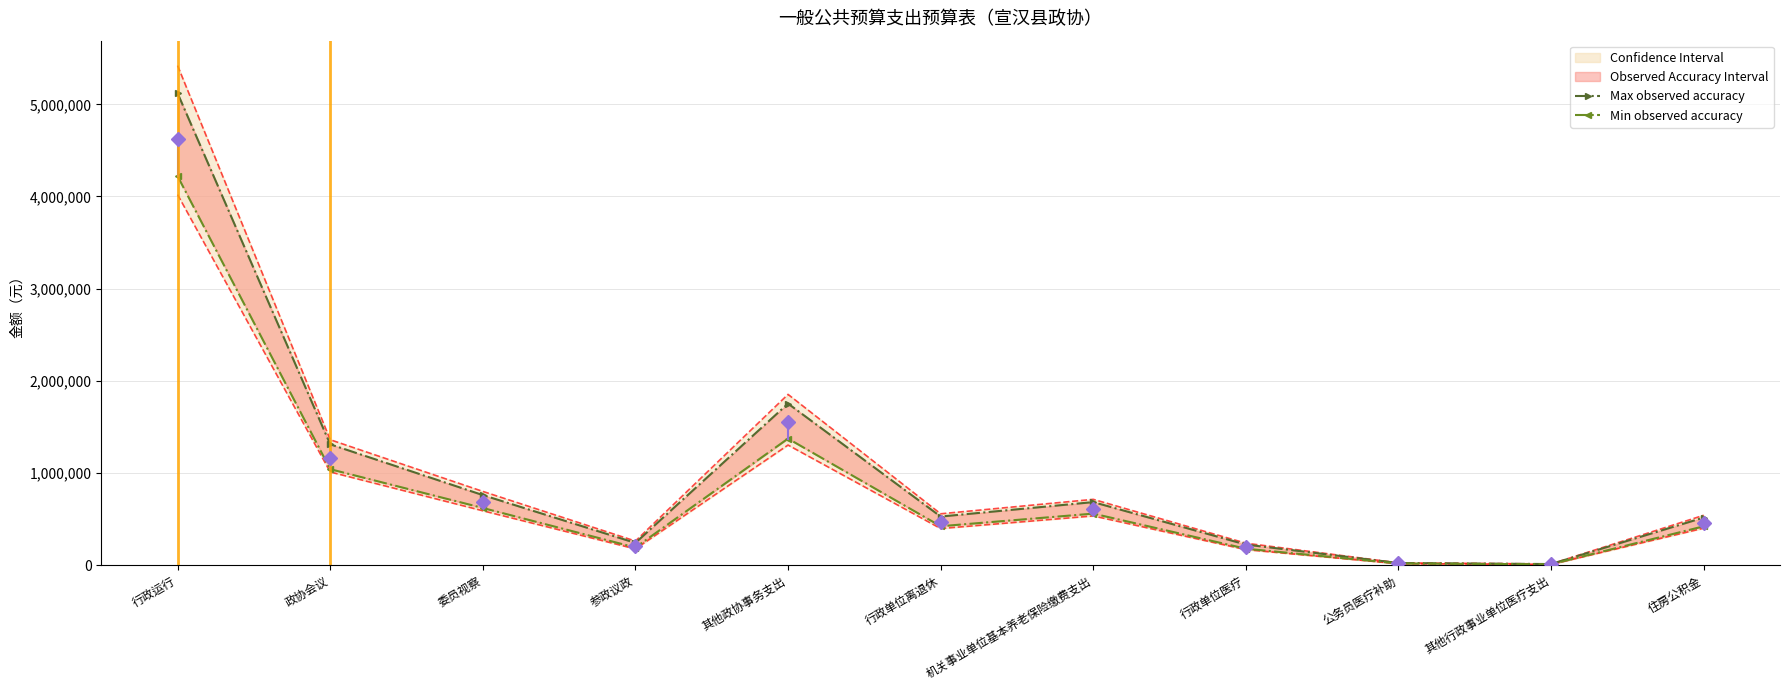

Which series has the largest range (max minus min)?

Max observed accuracy